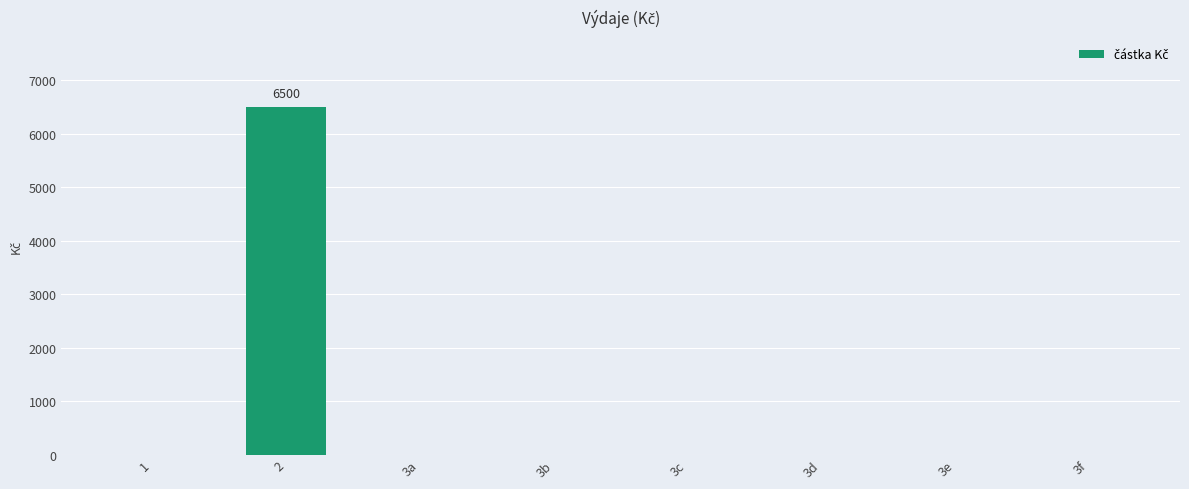

How many values exceed 0?

1